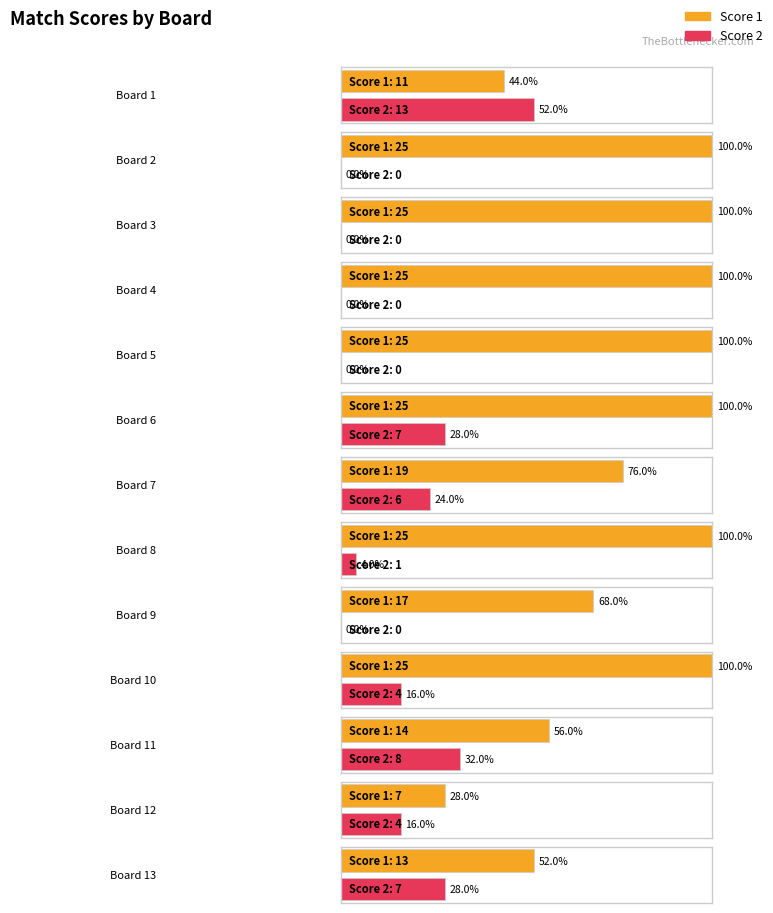

How many groups of bars are there?

13